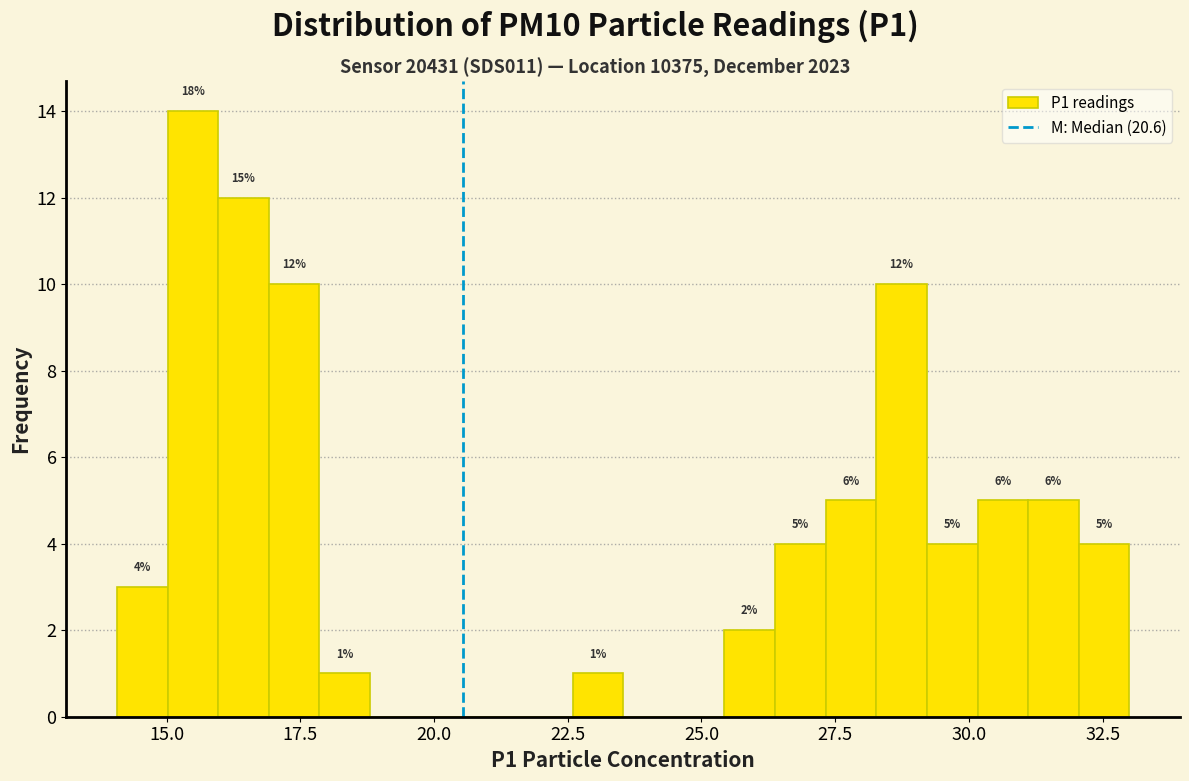

Read against the x-axis, roughly where is the centre of the tallest bar?

15.5